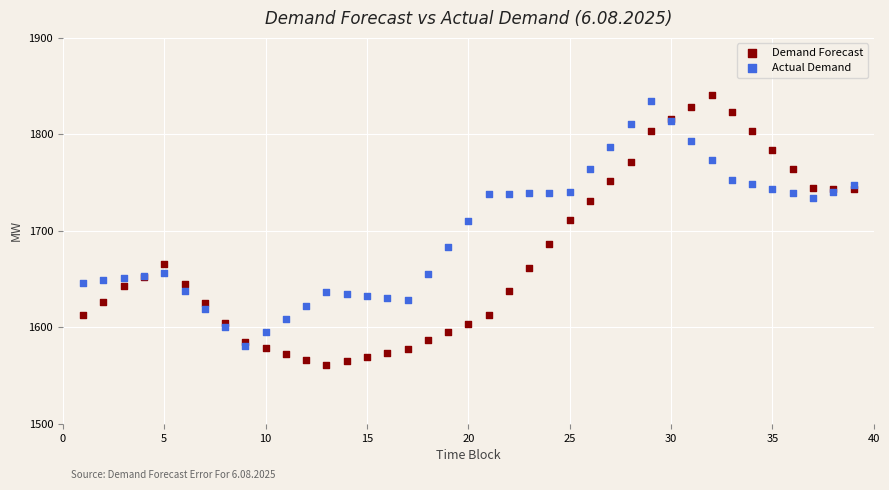

What are all the series names shown in the legend?

Demand Forecast, Actual Demand